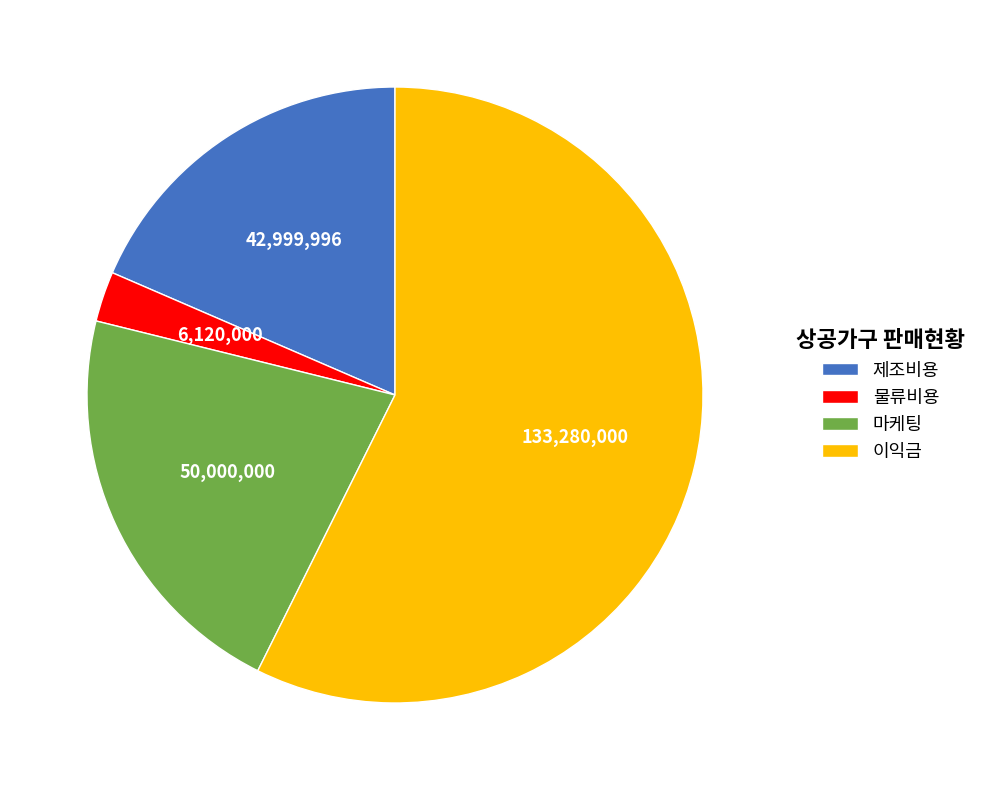

Is there a majority slice in this chart?

Yes